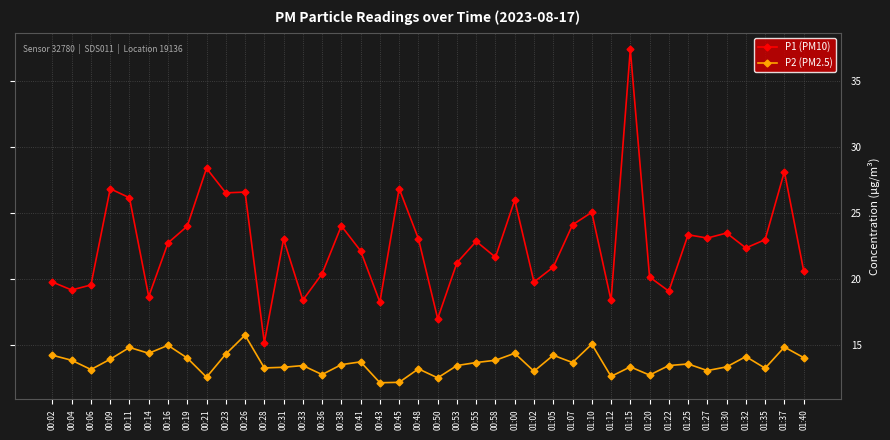

At 01:32, list the series in order from largest to smallest.

P1 (PM10), P2 (PM2.5)